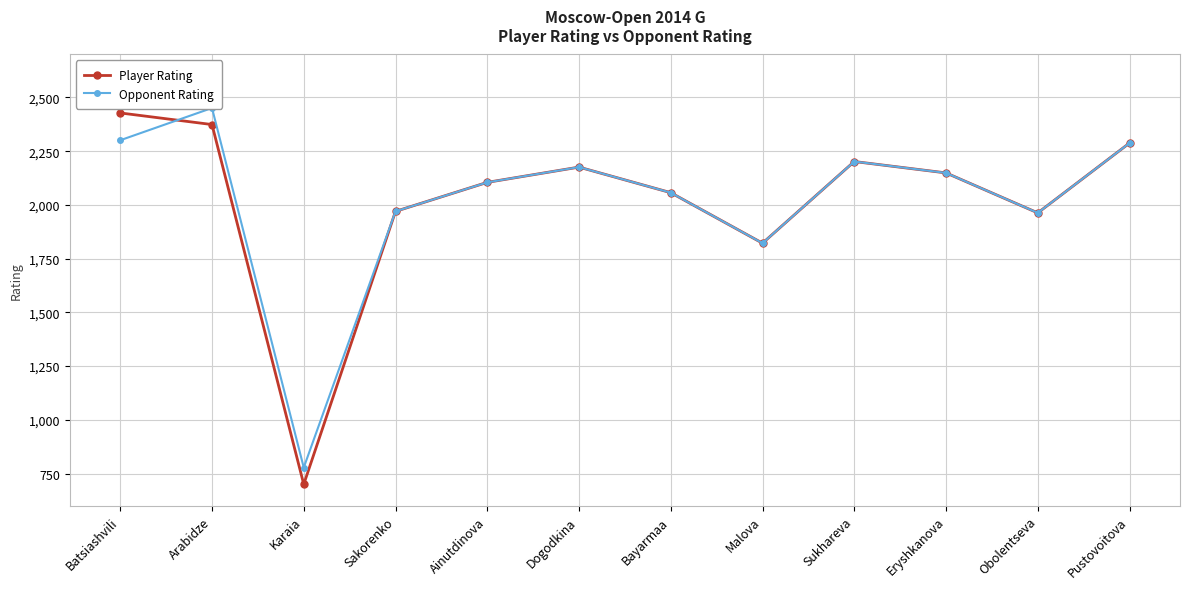

Rank the series at Arabidze from highest to lowest value.

Opponent Rating, Player Rating